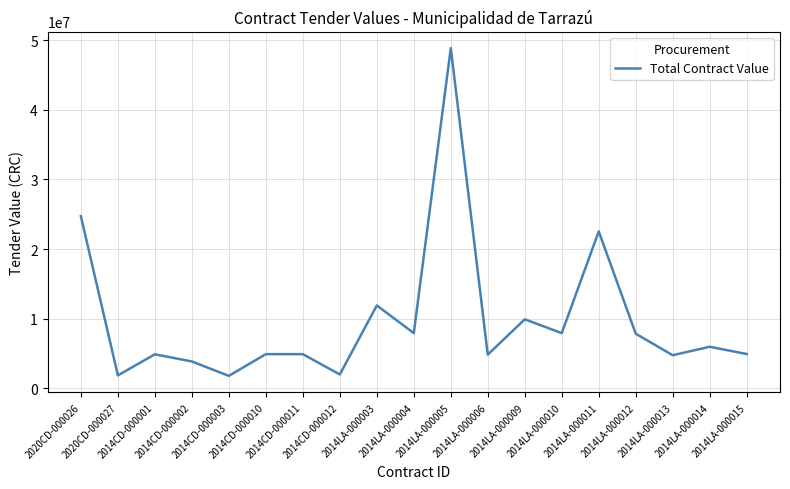

Is it true that the value at 2014LA-000015 is 1051350?

False